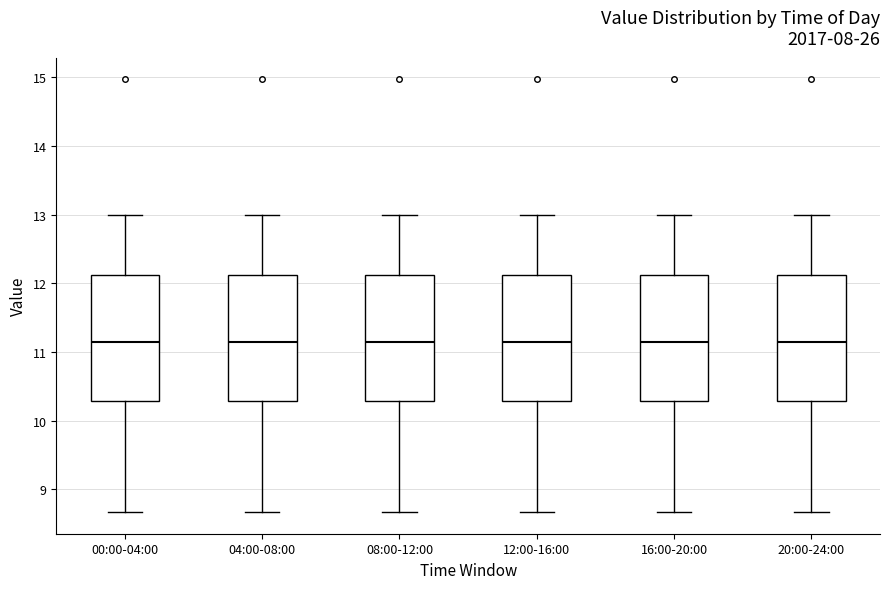

Reading left to right, transcribe this box plot: for each box, give where its median line is, the range the box spans, and where its two whiskers end, as read against the y-axis. The values are not printed on the chart, so give them approximately, as read against the axis.

00:00-04:00: median 11.2, box 10.3 to 12.1, whiskers 8.7 to 13.0
04:00-08:00: median 11.2, box 10.3 to 12.1, whiskers 8.7 to 13.0
08:00-12:00: median 11.2, box 10.3 to 12.1, whiskers 8.7 to 13.0
12:00-16:00: median 11.2, box 10.3 to 12.1, whiskers 8.7 to 13.0
16:00-20:00: median 11.2, box 10.3 to 12.1, whiskers 8.7 to 13.0
20:00-24:00: median 11.2, box 10.3 to 12.1, whiskers 8.7 to 13.0